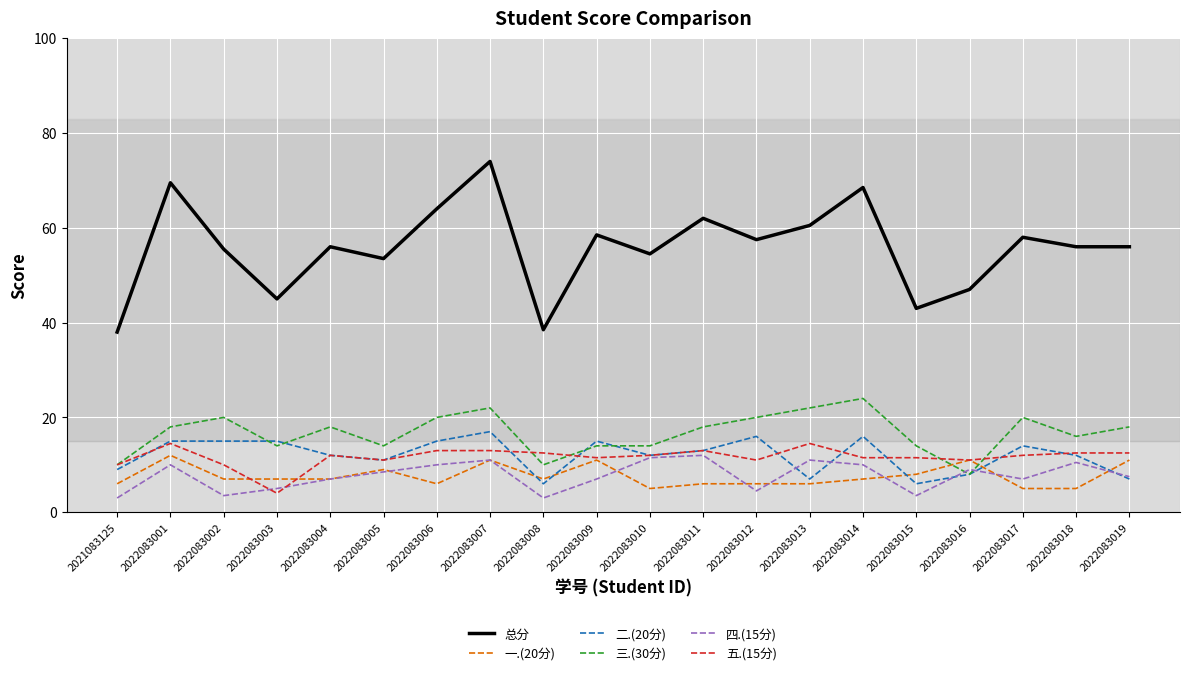

How many lines are shown in the chart?

6